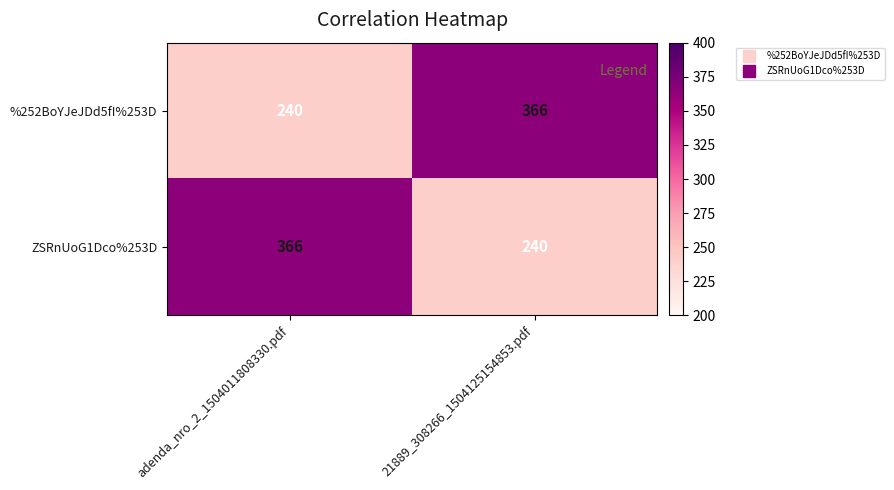

What is the total value across all series at adenda_nro_2_1504011808330.pdf?

606